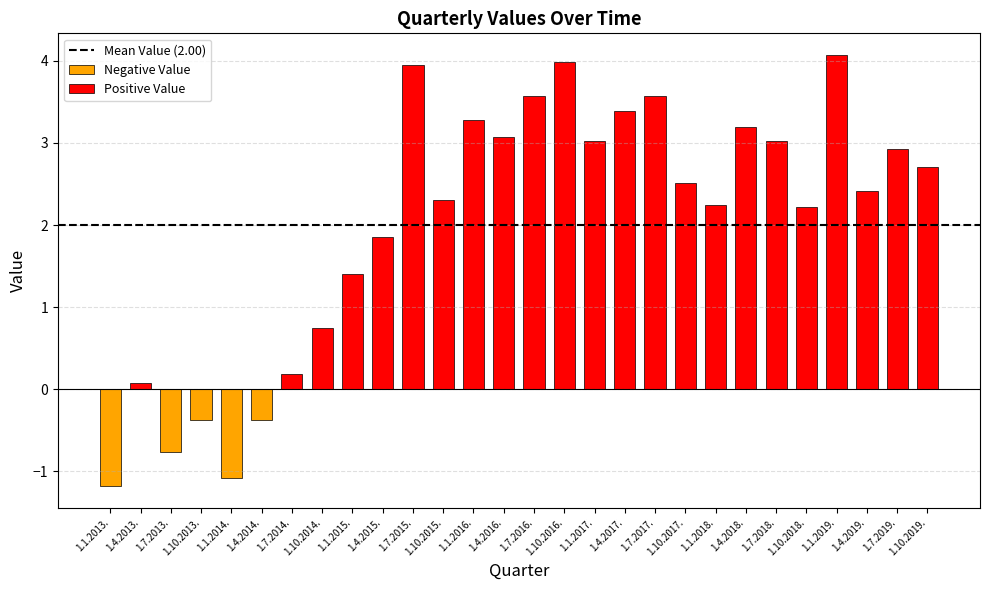

Read the value at 1.4.2018..

3.2